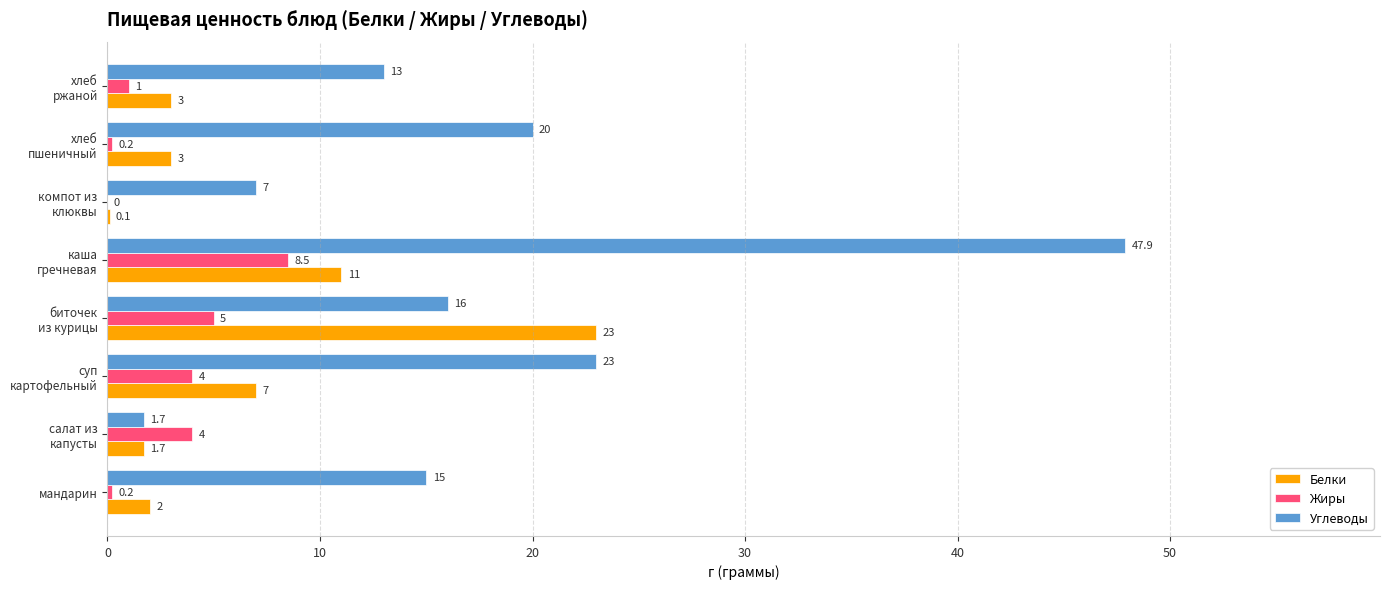

What is the highest value of the Жиры series?

8.5